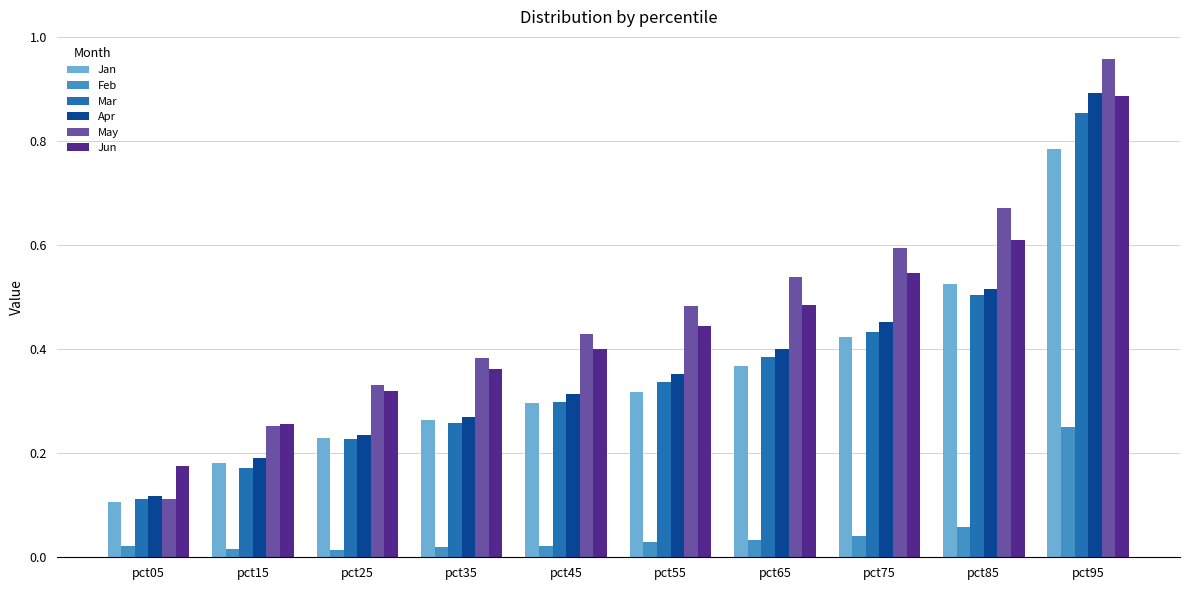

What is the total value across all series at pct65?

2.2